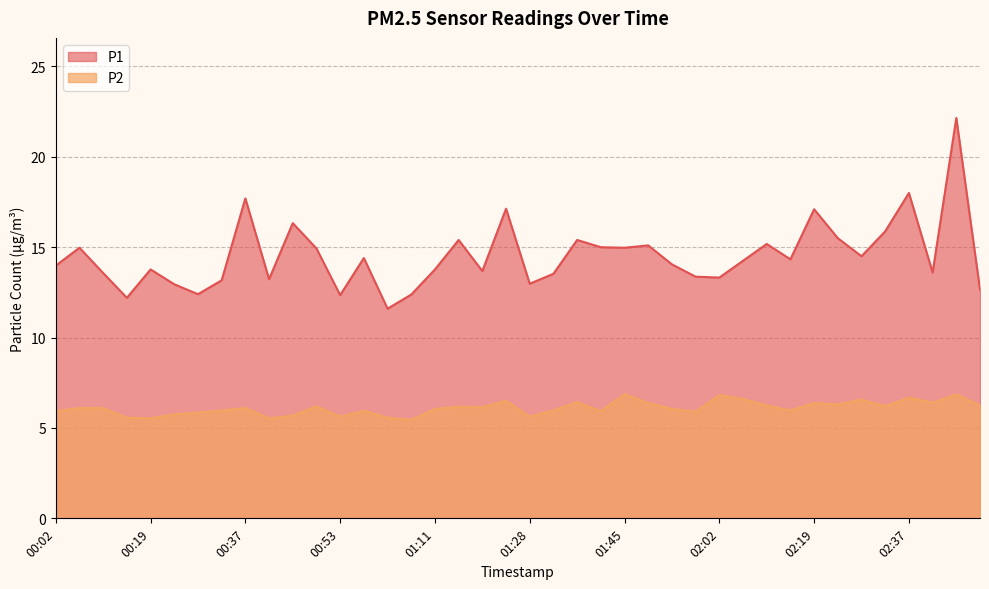

What is the sum of the P2 values at 01:57 and 02:46?

12.8